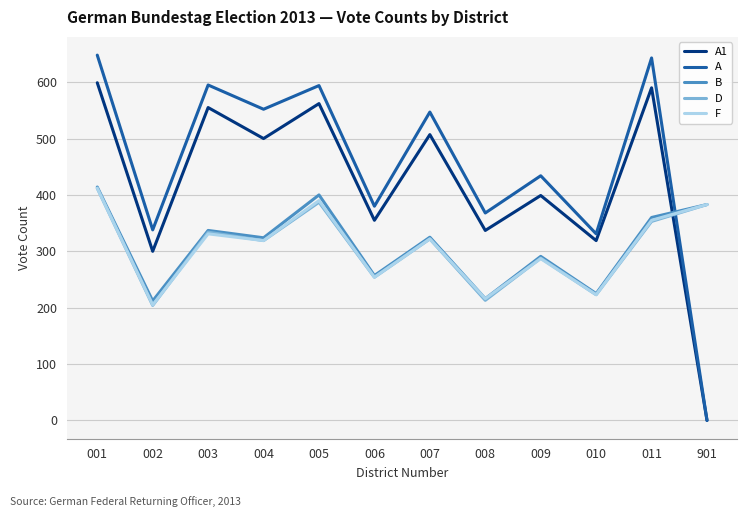

What is the sum of the D values at 001 and 011?

765